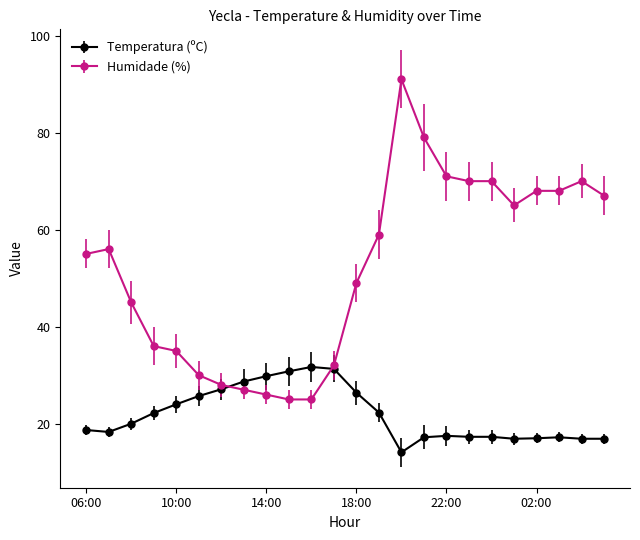

True or false: Humidade (%) has more than 2 points higher than both neighbors.

True